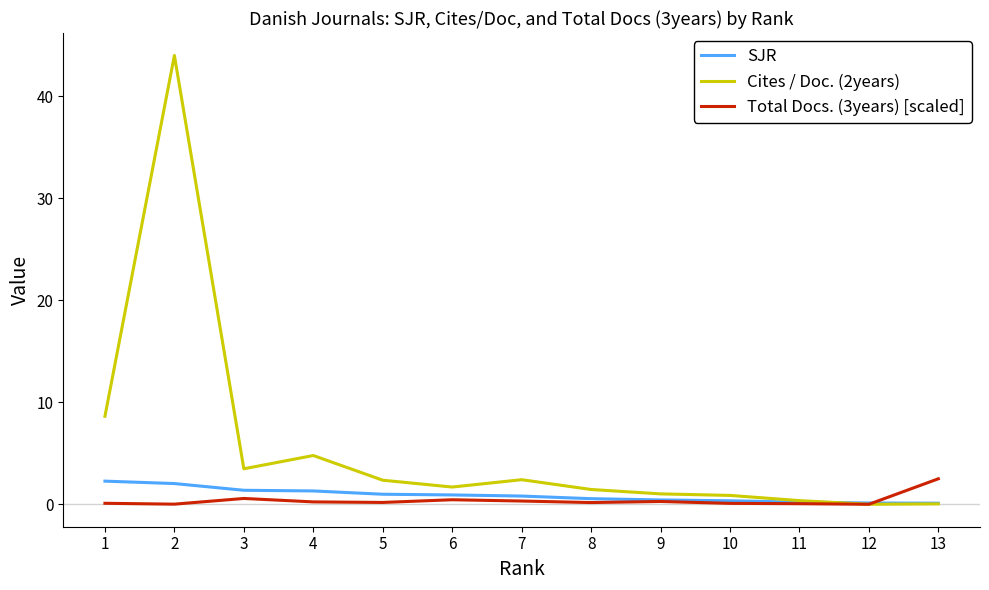

What is the total value across all series at 13?

2.6